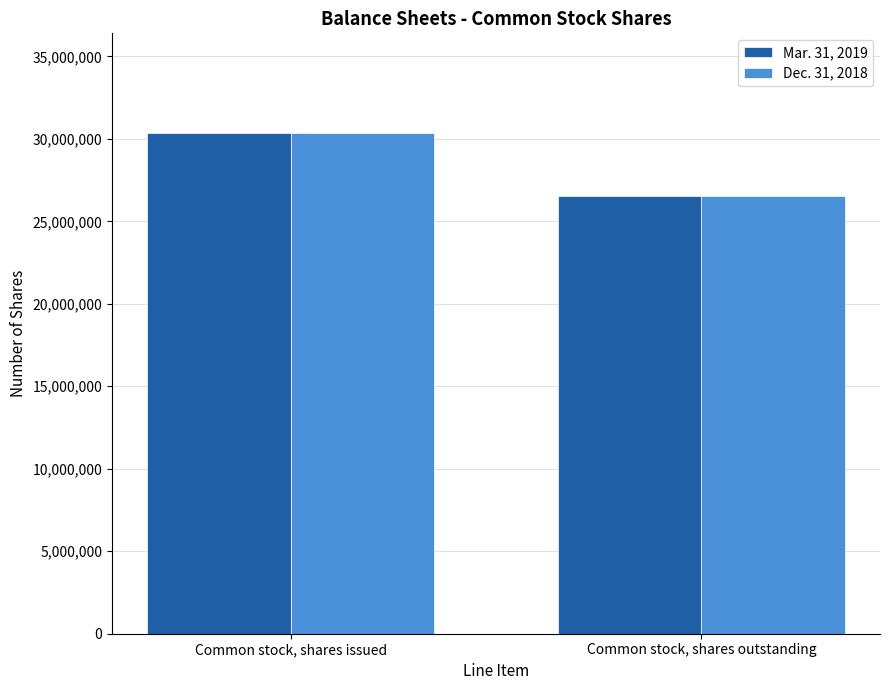

Is the value of Mar. 31, 2019 at Common stock, shares issued greater than the value of Dec. 31, 2018 at Common stock, shares outstanding?

Yes